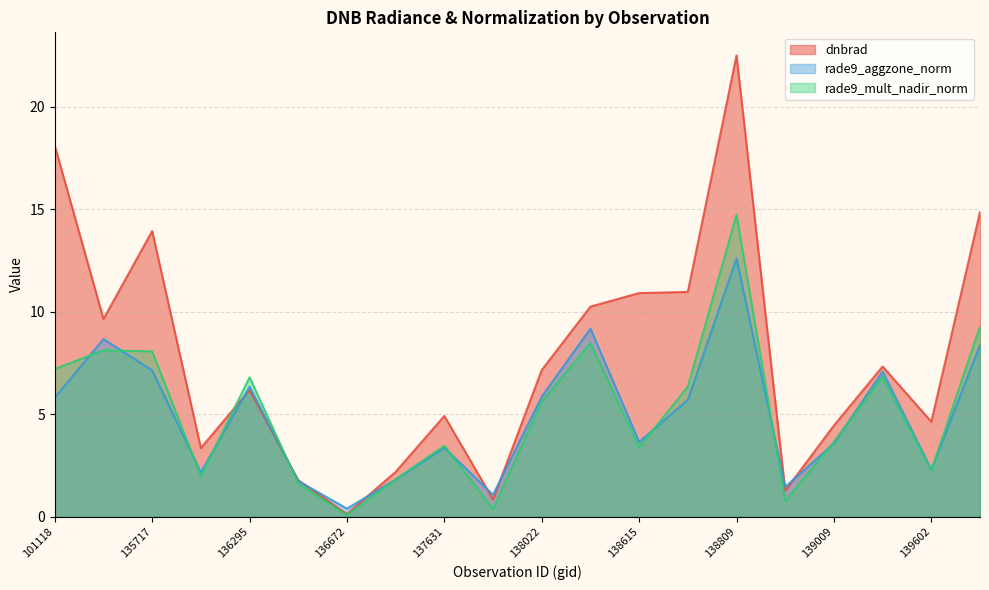

What is the lowest value of the rade9_mult_nadir_norm series?

0.1